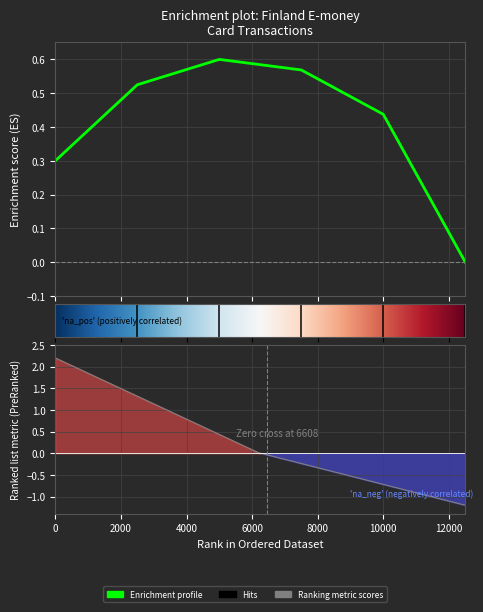

Reading left to right, extract all data points from this chart.

0.3	0.5	0.6	0.6	0.4	0.0